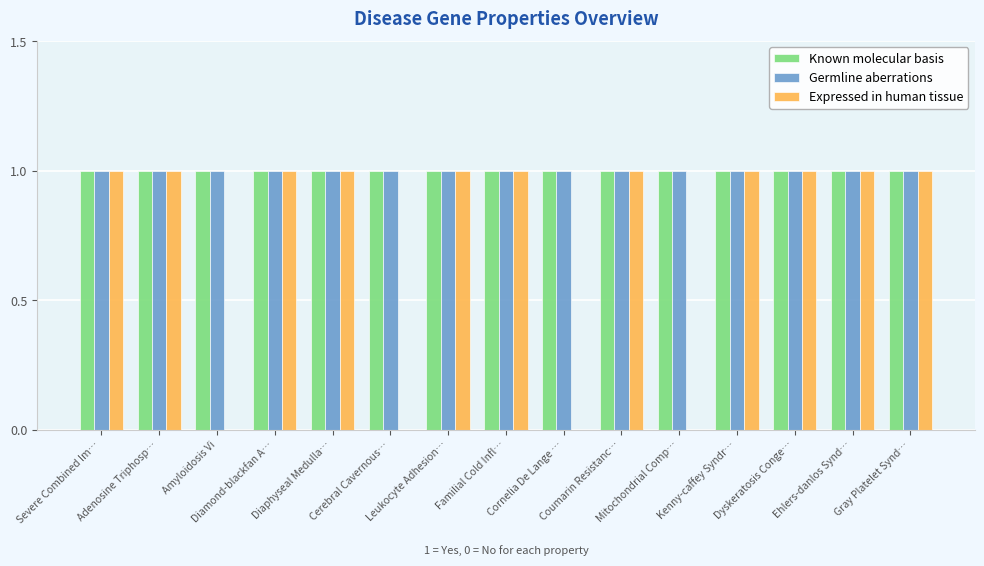

The value of Expressed in human tissue at Dyskeratosis Conge… is 2. True or false?

False